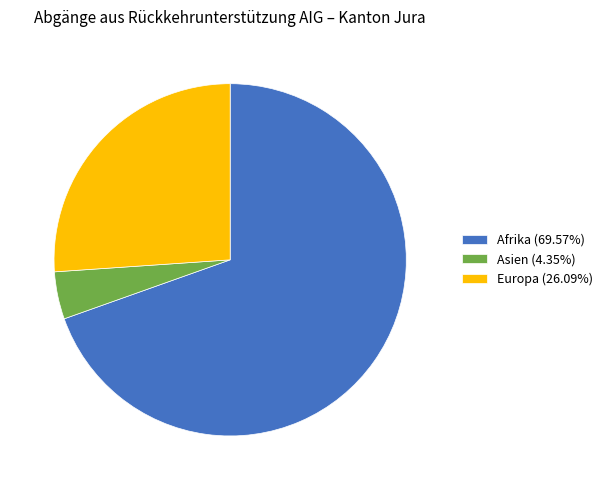

Count the number of slices in the pie.

3